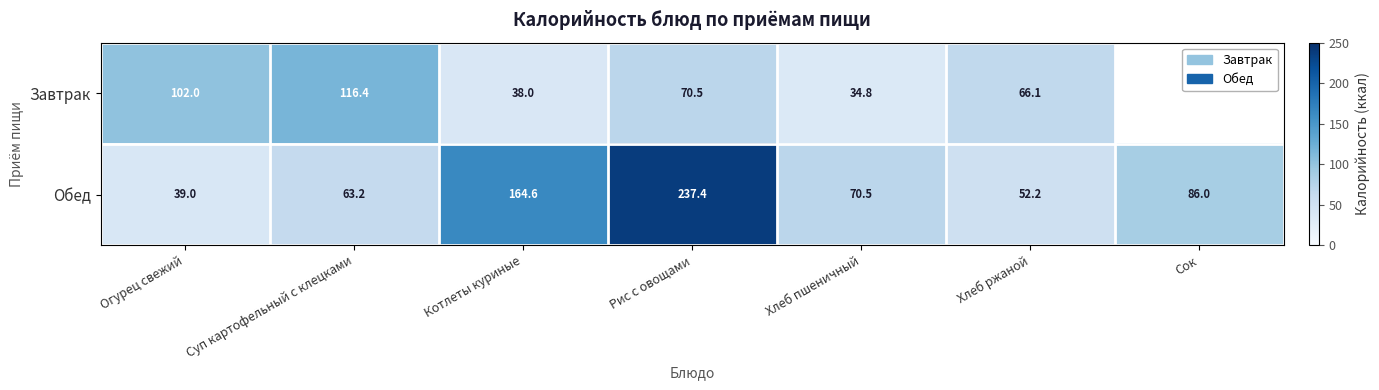

Between Огурец свежий and Суп картофельный с клецками, which series saw the biggest shift?

Обед